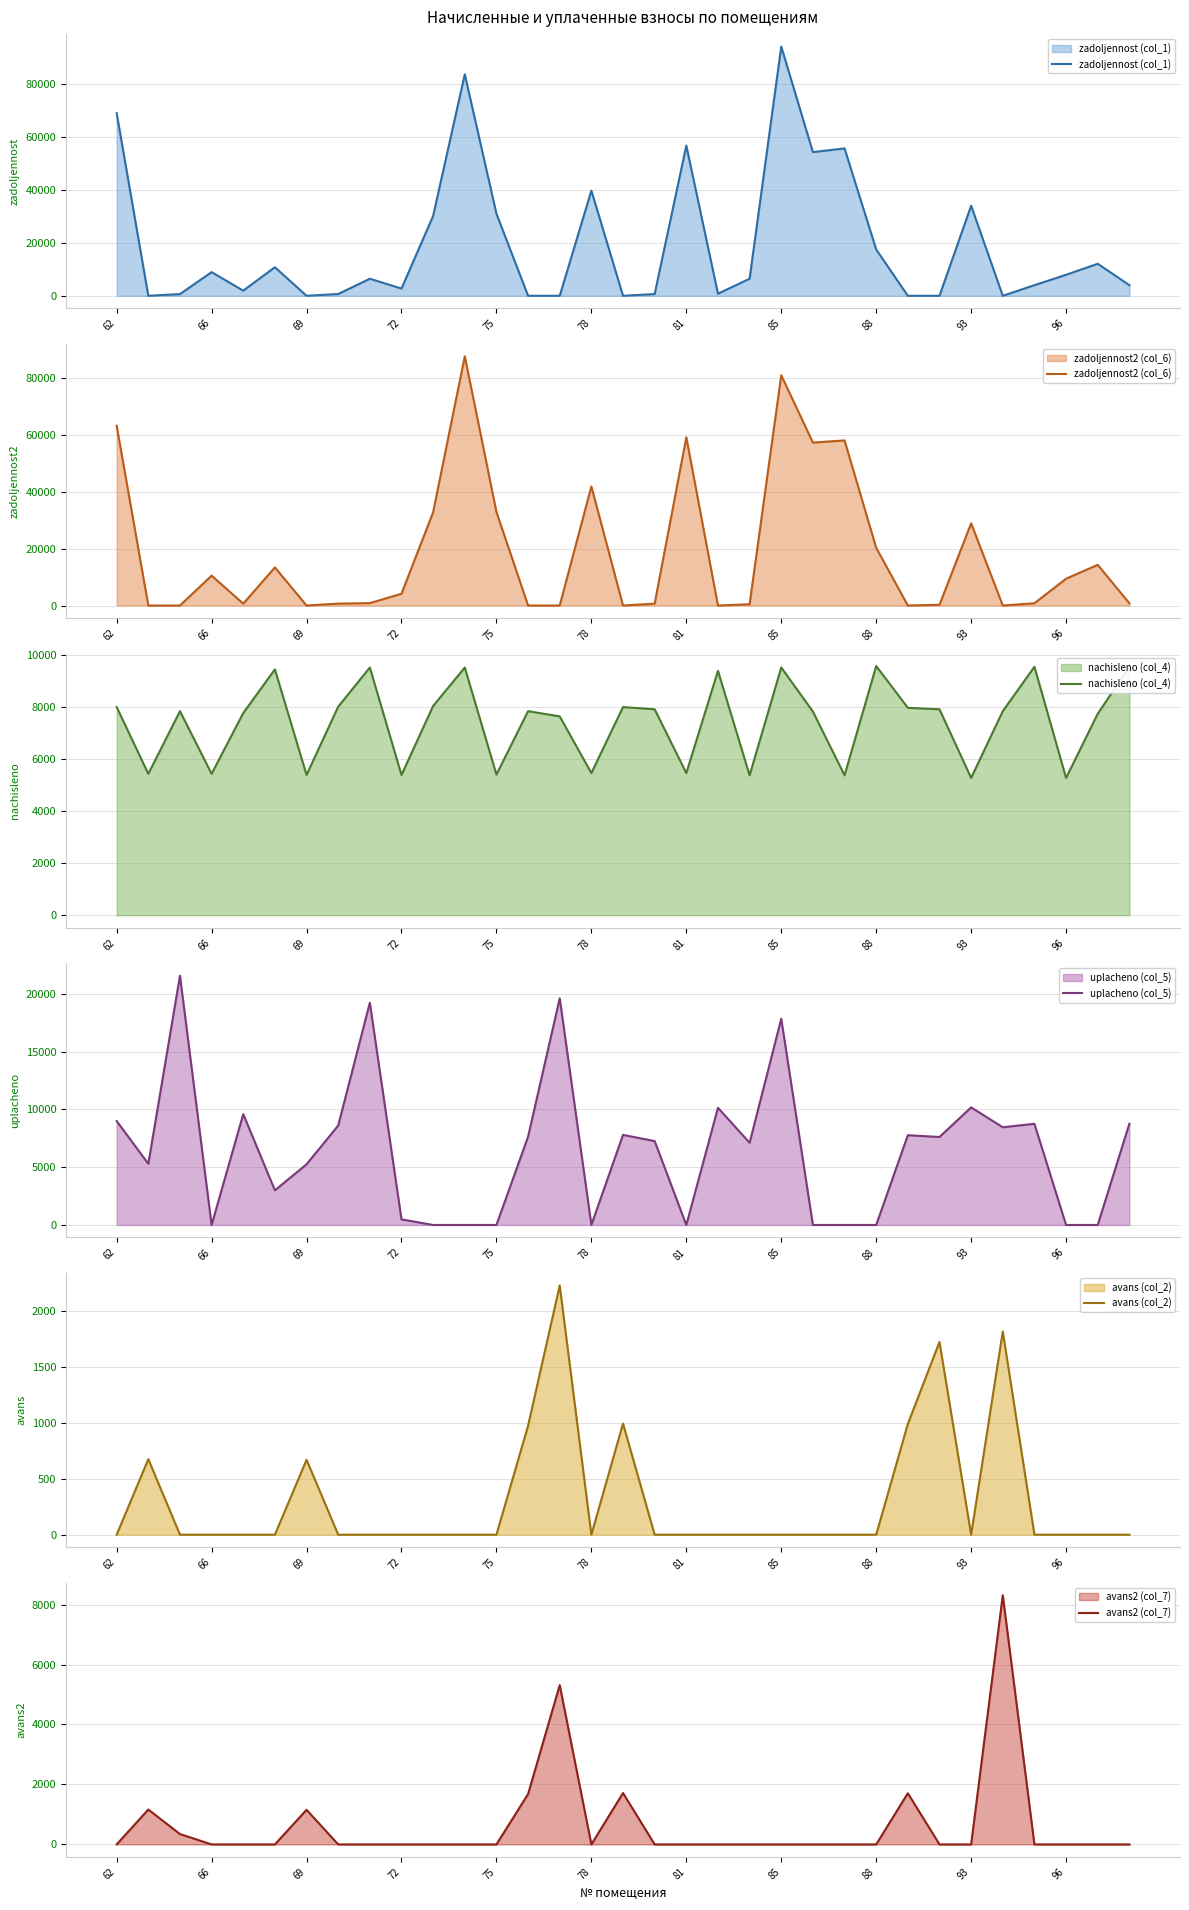

What is the highest value of the avans2 (col_7) series?

8312.4